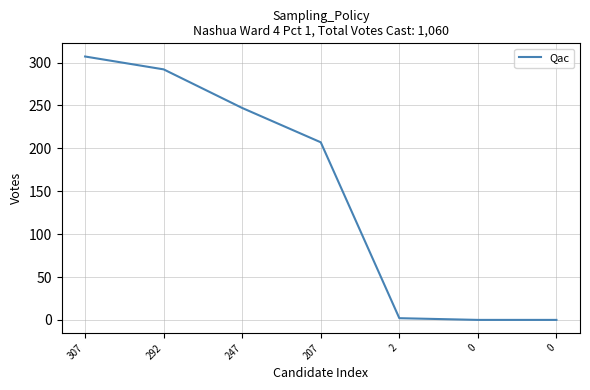

Reading right to left, transcribe all the data shown in this chart.

0=0	0=0	2=2	207=207	247=247	292=292	307=307